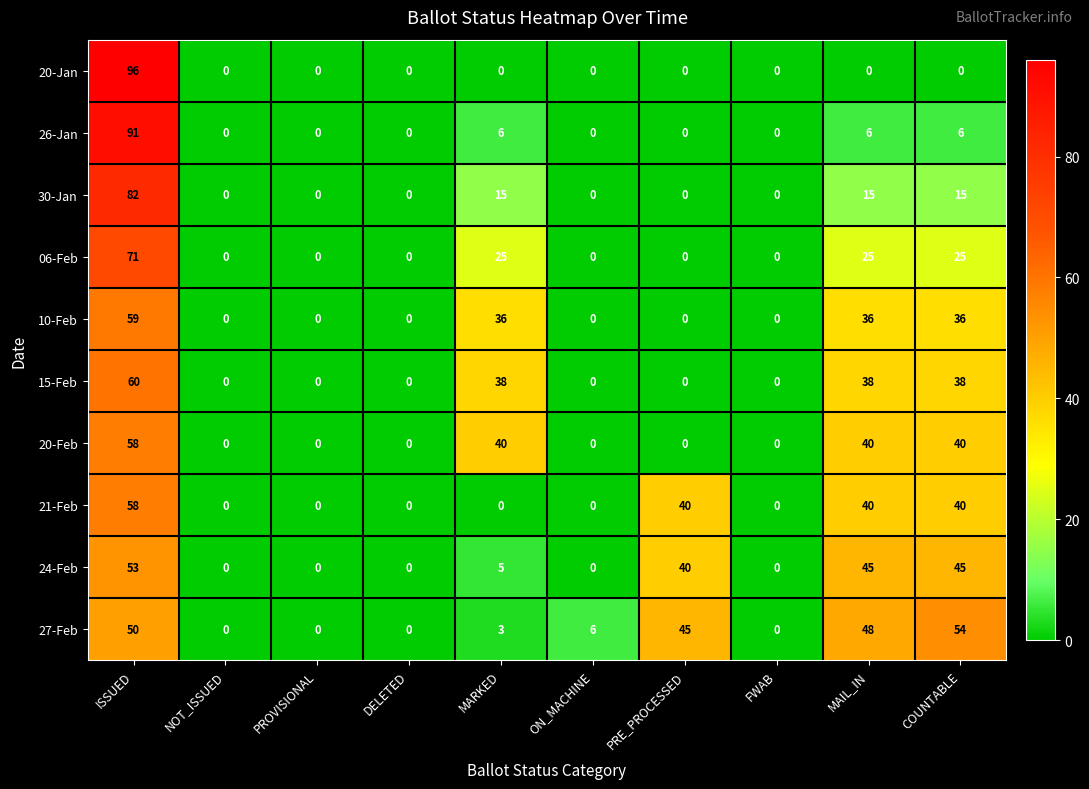

Read the 15-Feb value at MAIL_IN, to the nearest 10.

40